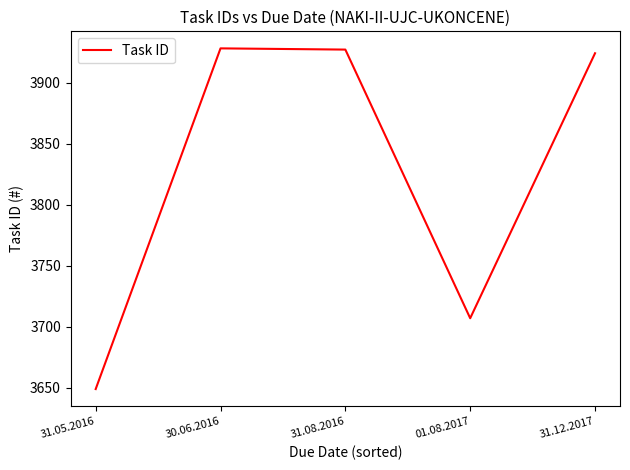

Is it true that the value at 01.08.2017 is 3707?

True